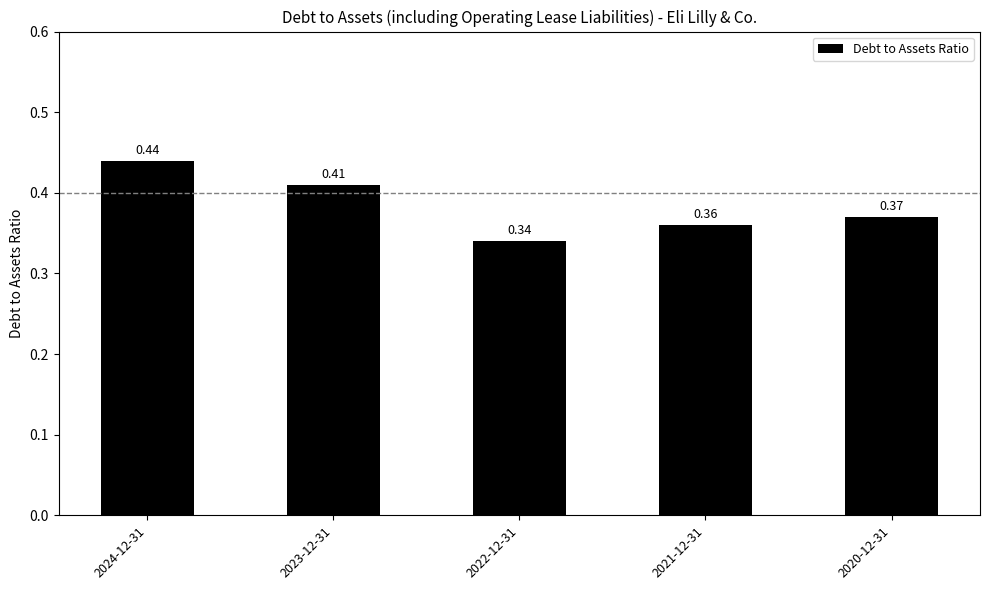

Count the values in the range 0 to 1.

5